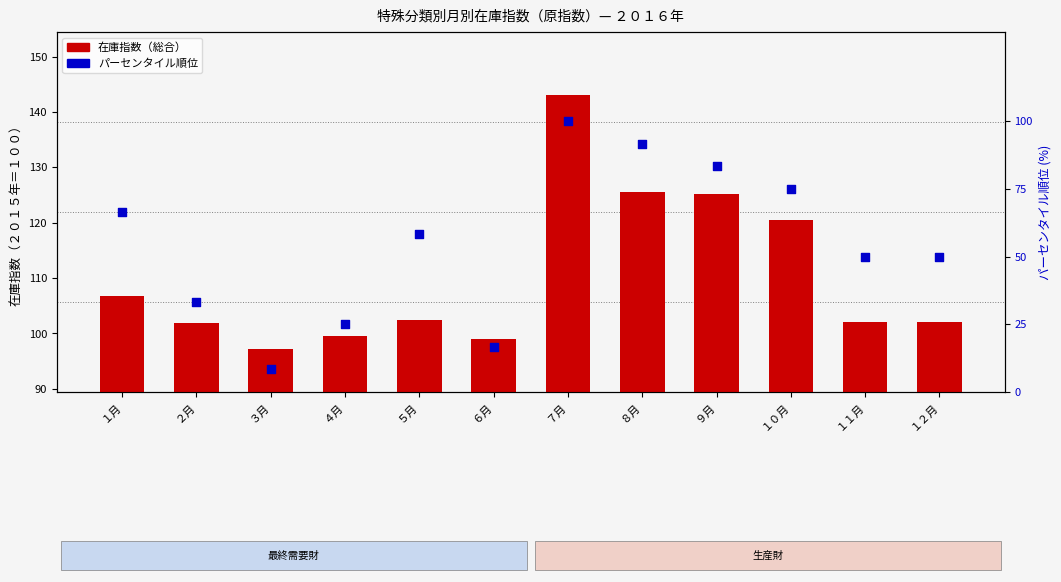

At how many categories does at least one series exceed 34?

12